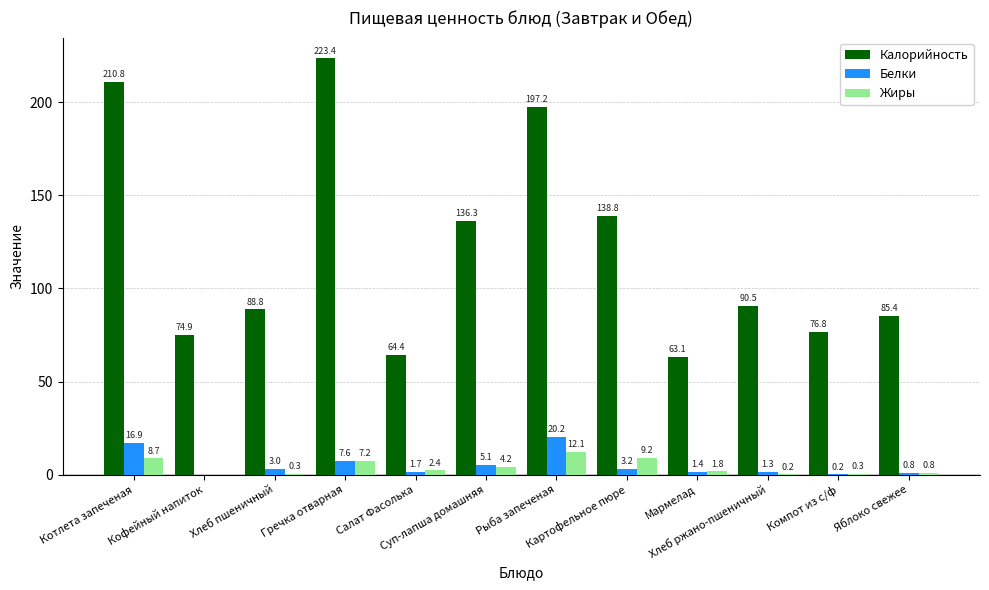

At which label does Жиры first exceed 2?

Котлета запеченая